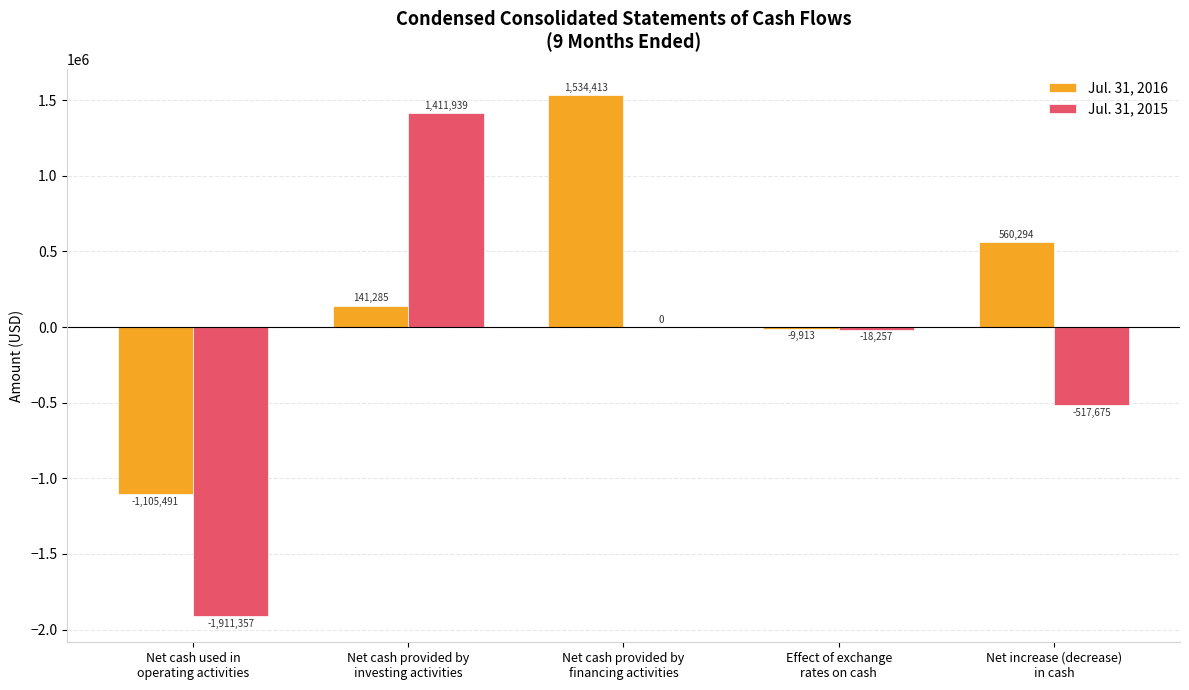

Reading left to right, transcribe all the data shown in this chart.

Jul. 31, 2016: Net cash used in
operating activities=-1105491	Net cash provided by
investing activities=141285	Net cash provided by
financing activities=1534413	Effect of exchange
rates on cash=-9913	Net increase (decrease)
in cash=560294
Jul. 31, 2015: Net cash used in
operating activities=-1911357	Net cash provided by
investing activities=1411939	Net cash provided by
financing activities=0	Effect of exchange
rates on cash=-18257	Net increase (decrease)
in cash=-517675